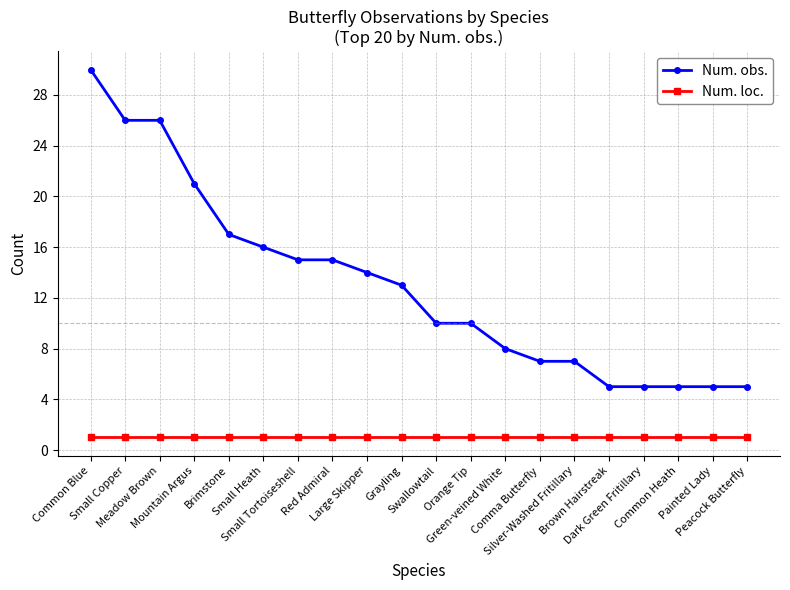

True or false: Num. loc. has a value of 1 at Common Blue.

True